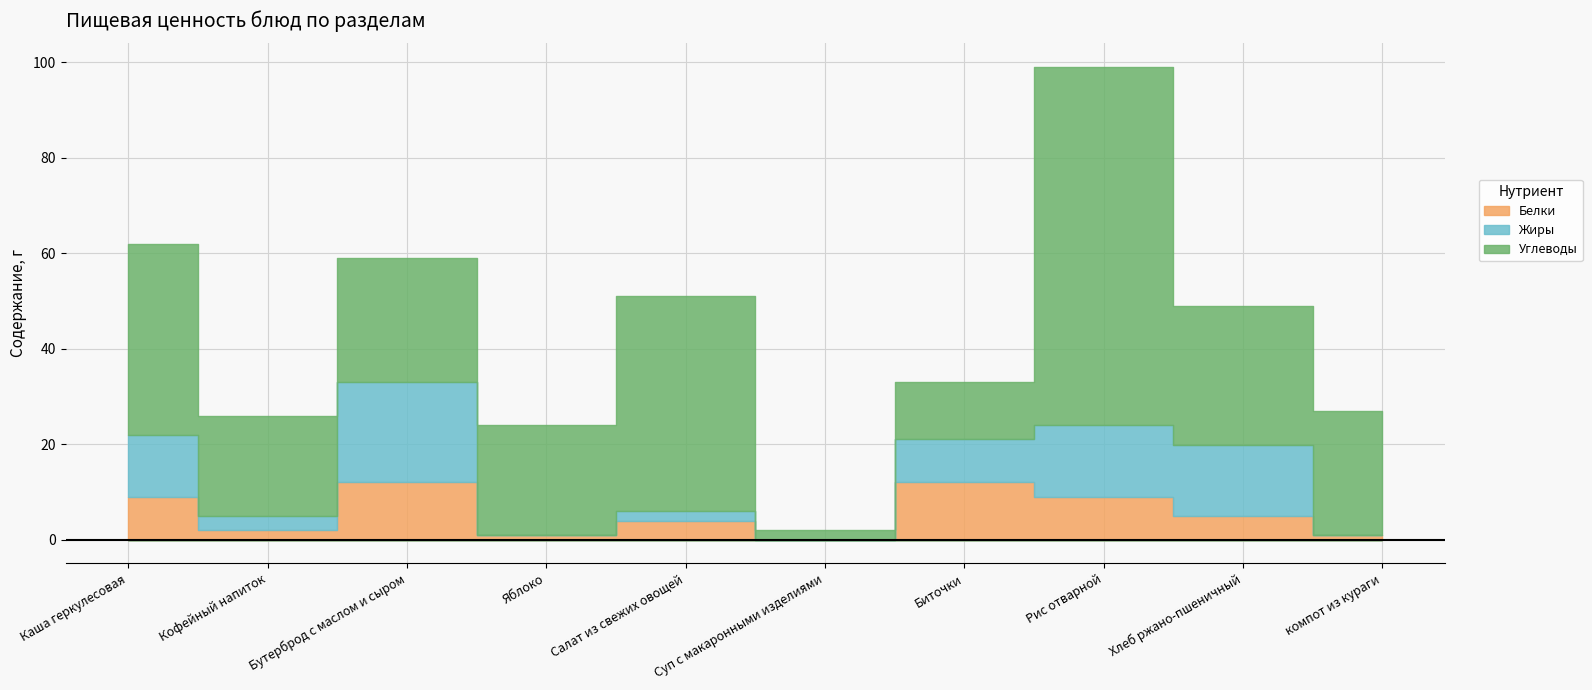

List the series in order of their peak value, lowest first.

Белки, Жиры, Углеводы